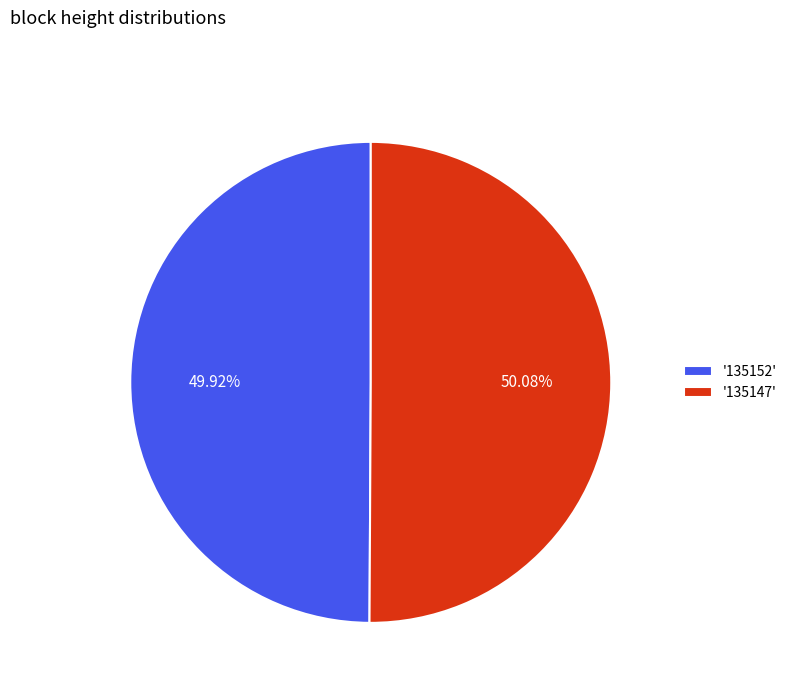

How many slices are in this pie chart?

2